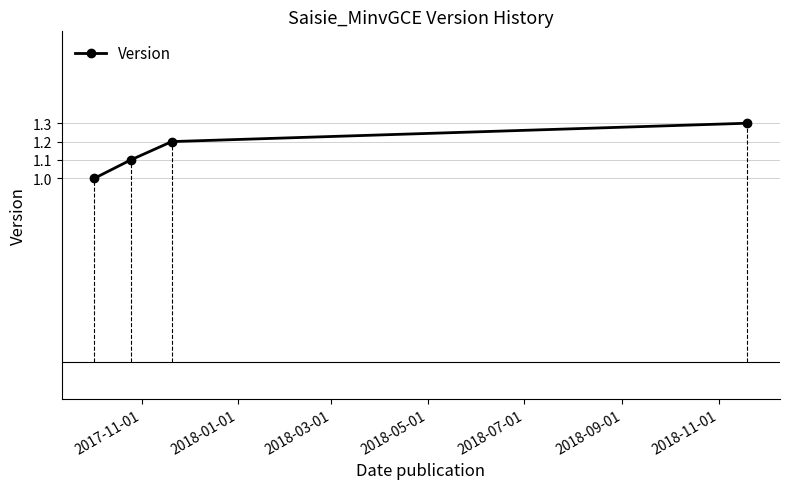

What is the lowest value of the Version series?

1.0